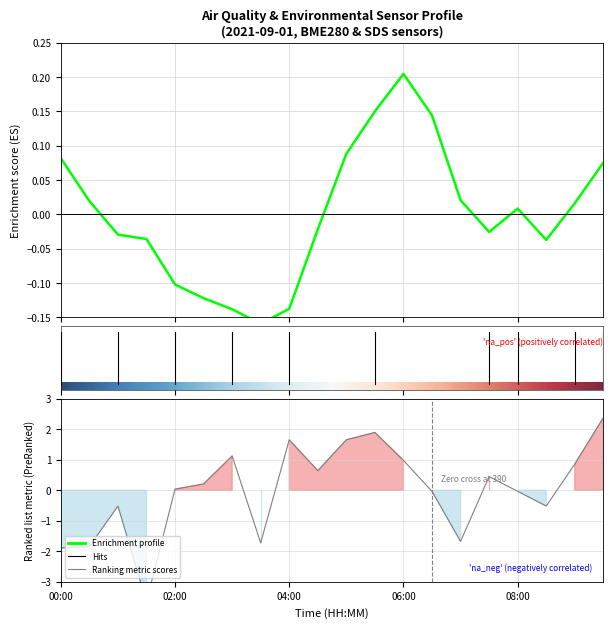

Where is the first local minimum for Enrichment profile?

7